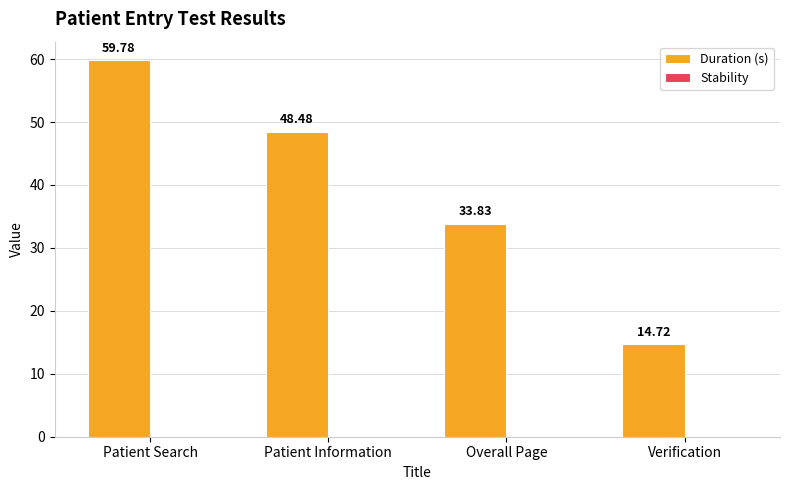

What is the label of the 1st bar from the right?

Verification